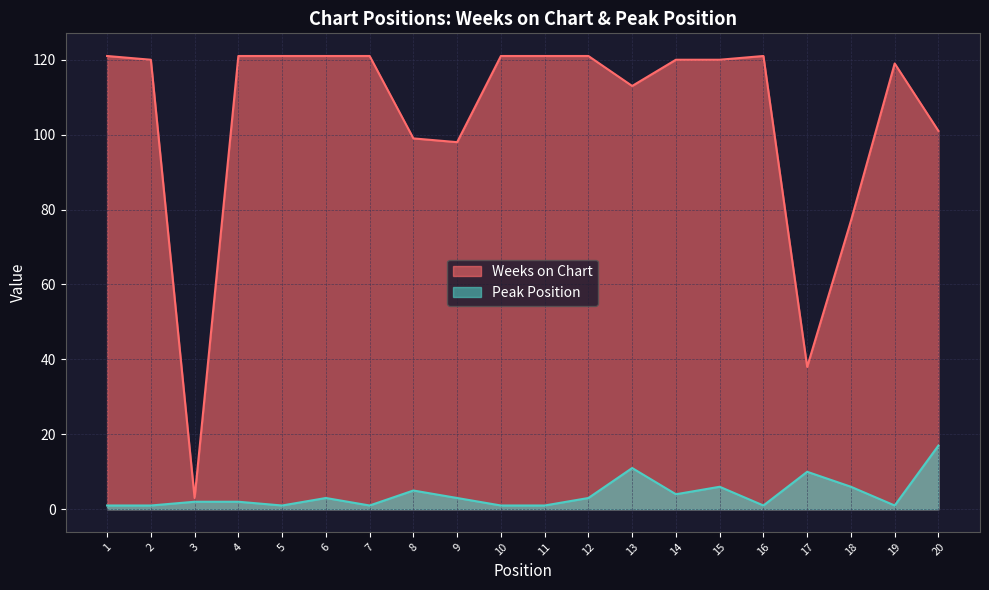

Between 18 and 7, which is larger?

7